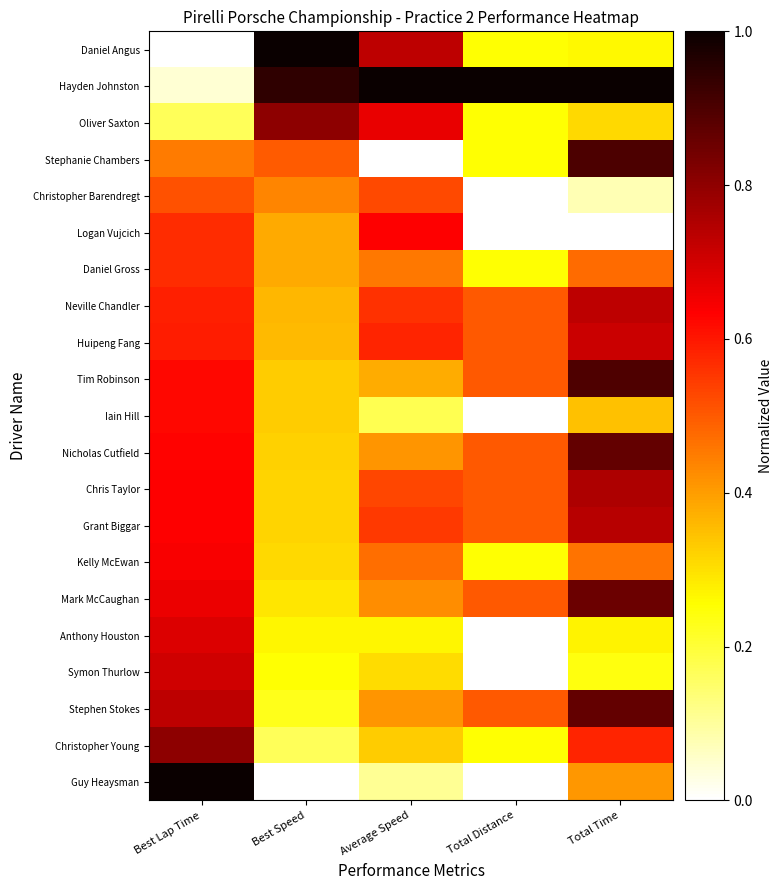

At how many categories does at least one series exceed 0?

5